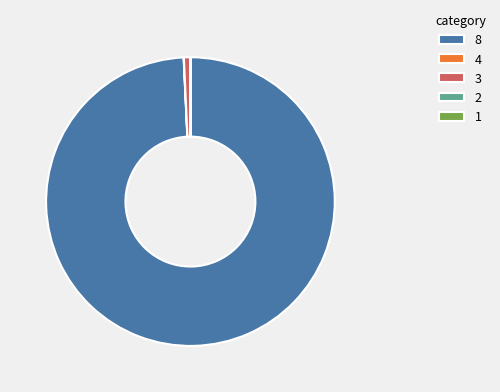

Which slice is the largest?

8